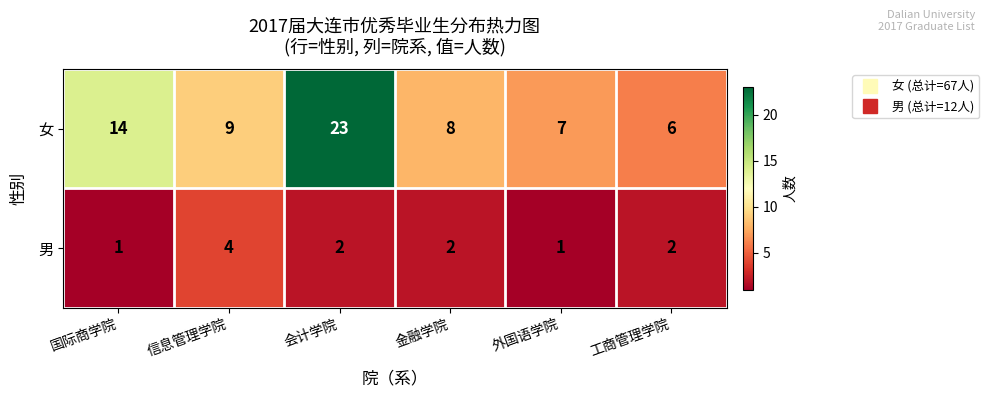

What is the smallest value displayed?

1